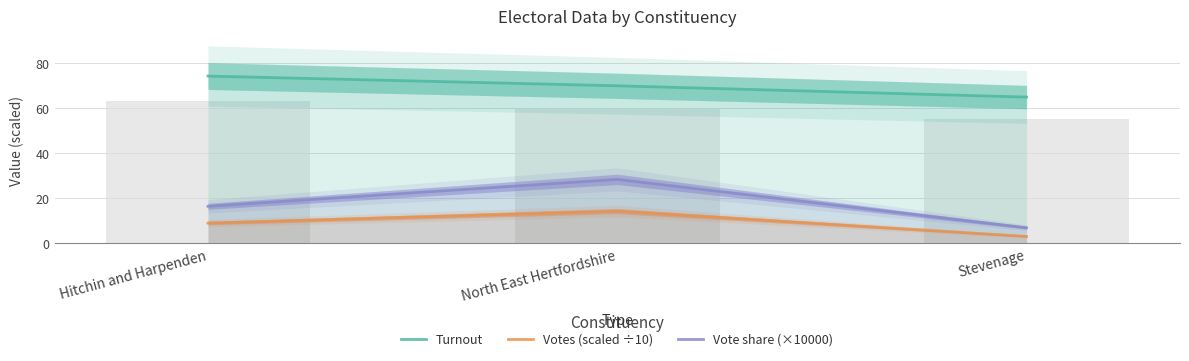

Is the value of Vote share (×10000) at North East Hertfordshire greater than the value of Votes (scaled ÷10) at North East Hertfordshire?

Yes